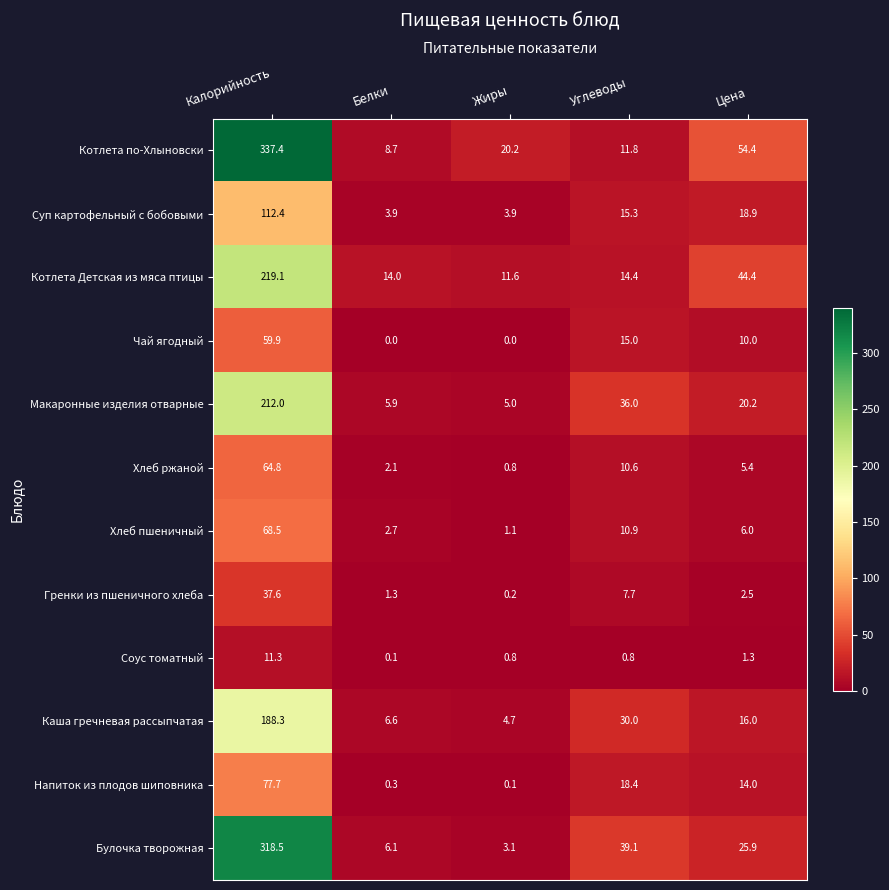

How many series are shown in this chart?

12